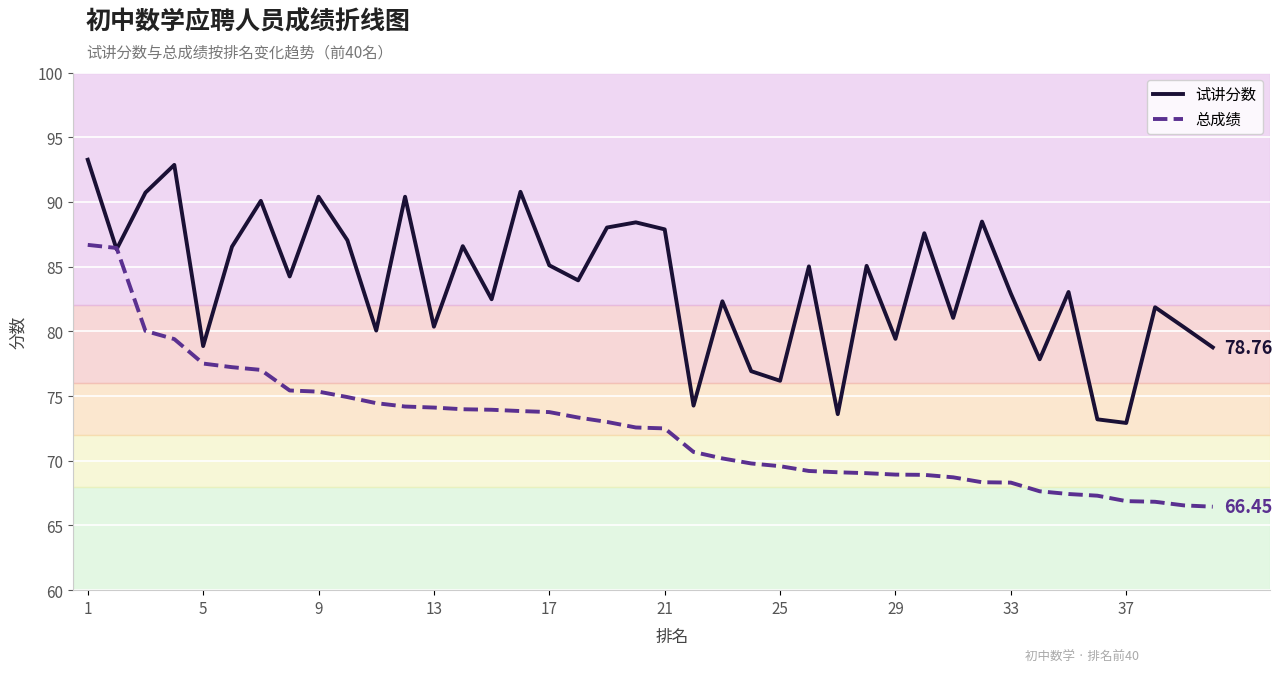

Rank the series by their average value, from highest to lowest.

试讲分数, 总成绩